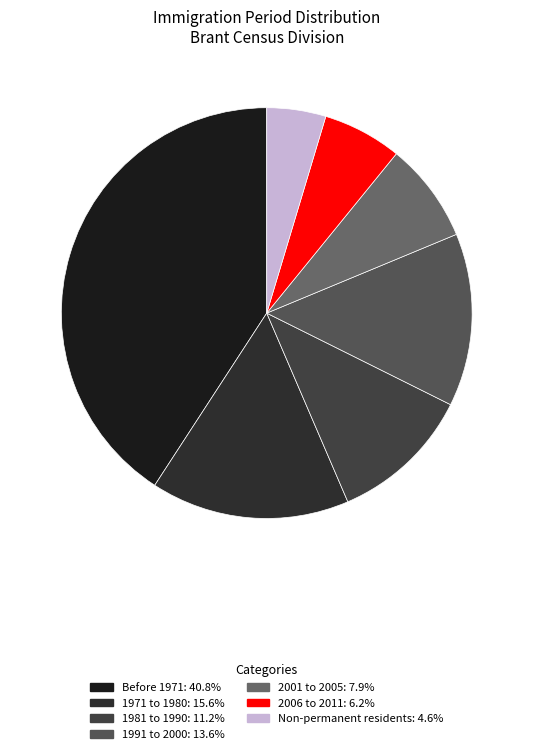

Combined, what portion of the pie is 1971 to 1980 and Non-permanent residents?

20.3%